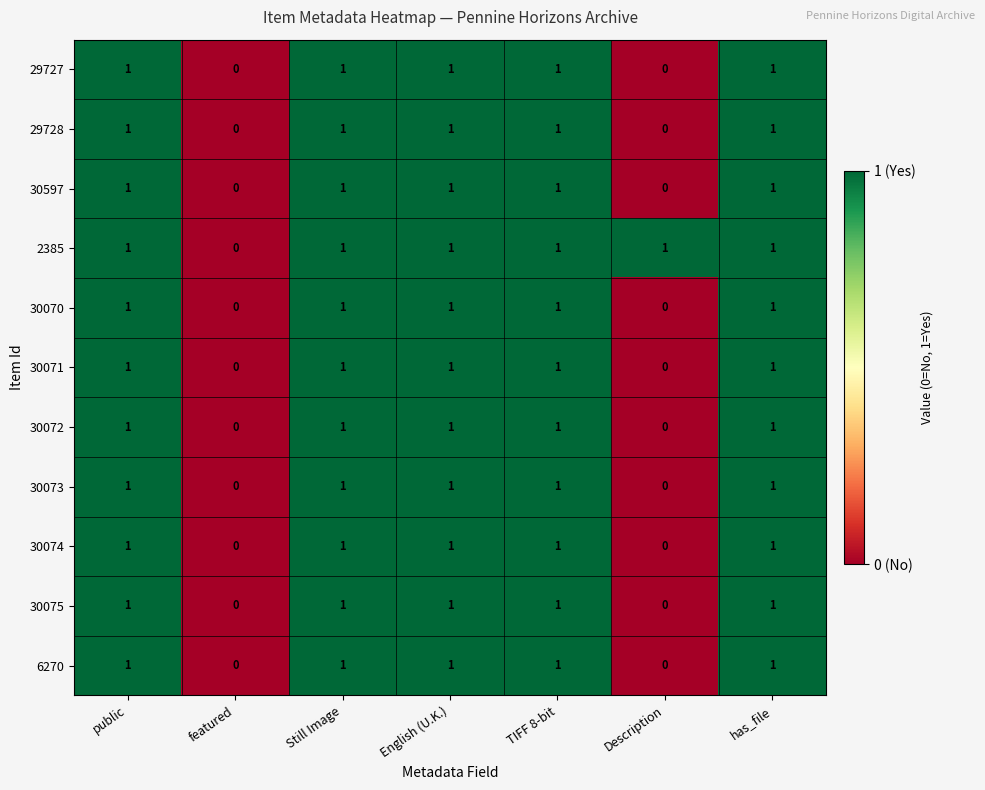

Is it true that 29727 equals 1 at has_file?

True